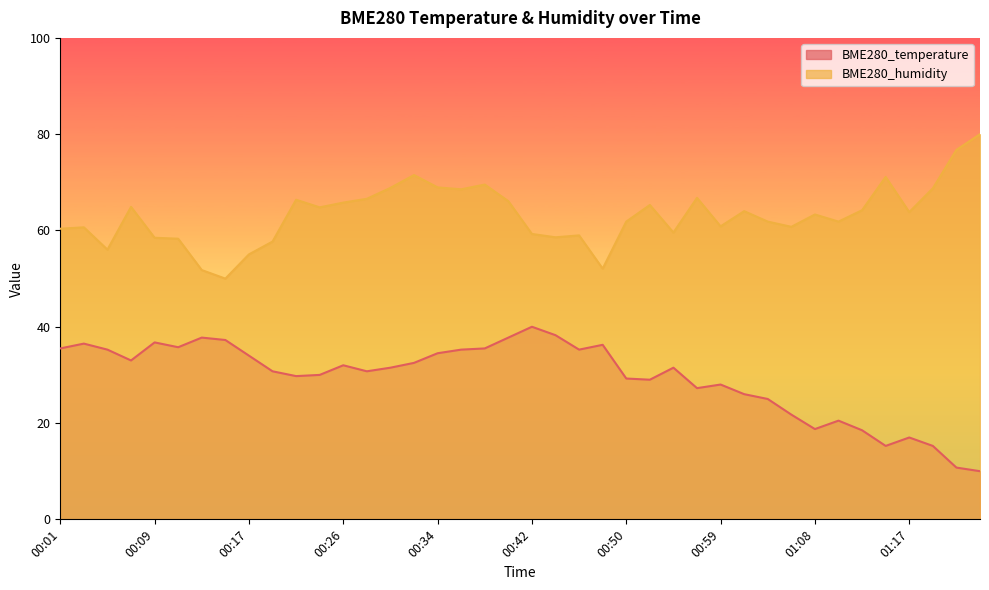

Reading left to right, extract all data points from this chart.

BME280_temperature: 35.5	36.5	35.3	33.0	36.7	35.8	37.8	37.3	34.0	30.8	29.7	30.0	32.0	30.8	31.5	32.5	34.5	35.3	35.5	37.8	40.0	38.2	35.3	36.2	29.2	29.0	31.5	27.2	28.0	26.0	25.0	21.7	18.7	20.5	18.5	15.2	17.0	15.2	10.7	10.0
BME280_humidity: 60.4	60.7	56.0	64.9	58.5	58.3	51.8	50.0	55.0	57.7	66.4	64.8	65.8	66.6	68.8	71.5	68.9	68.6	69.5	66.1	59.3	58.6	59.0	52.1	61.8	65.3	59.6	66.8	60.9	64.0	61.8	60.8	63.3	61.8	64.2	71.1	63.8	68.8	76.7	80.0